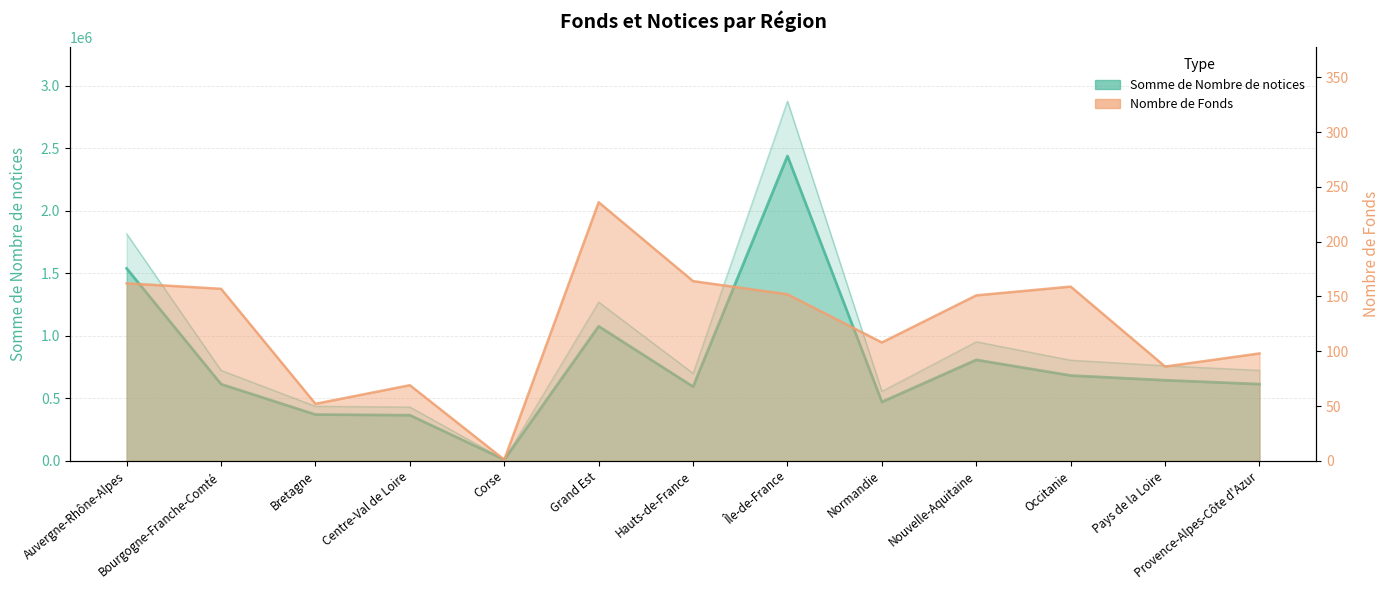

Between Auvergne-Rhône-Alpes and Île-de-France, which series saw the biggest shift?

Somme de Nombre de notices